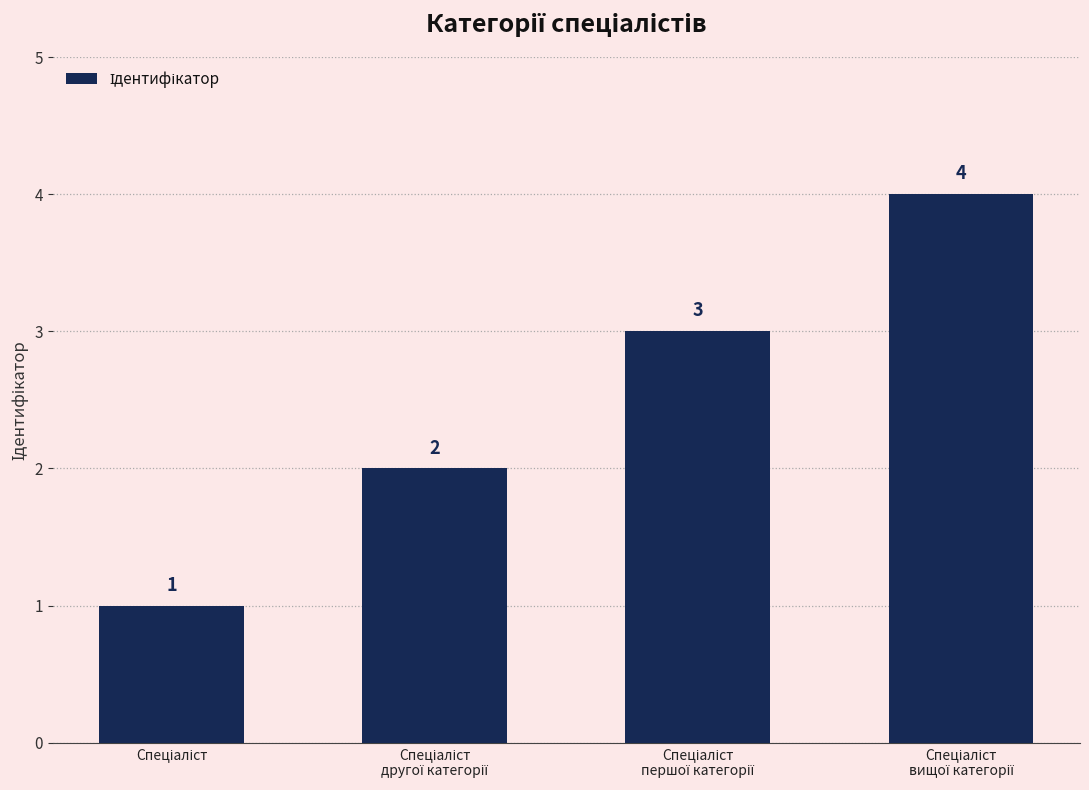

Count the values in the range 2 to 4.

3